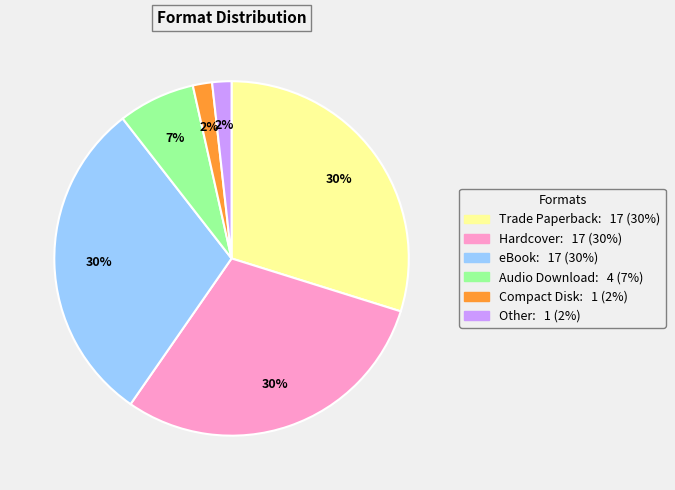

Is there a majority slice in this chart?

No